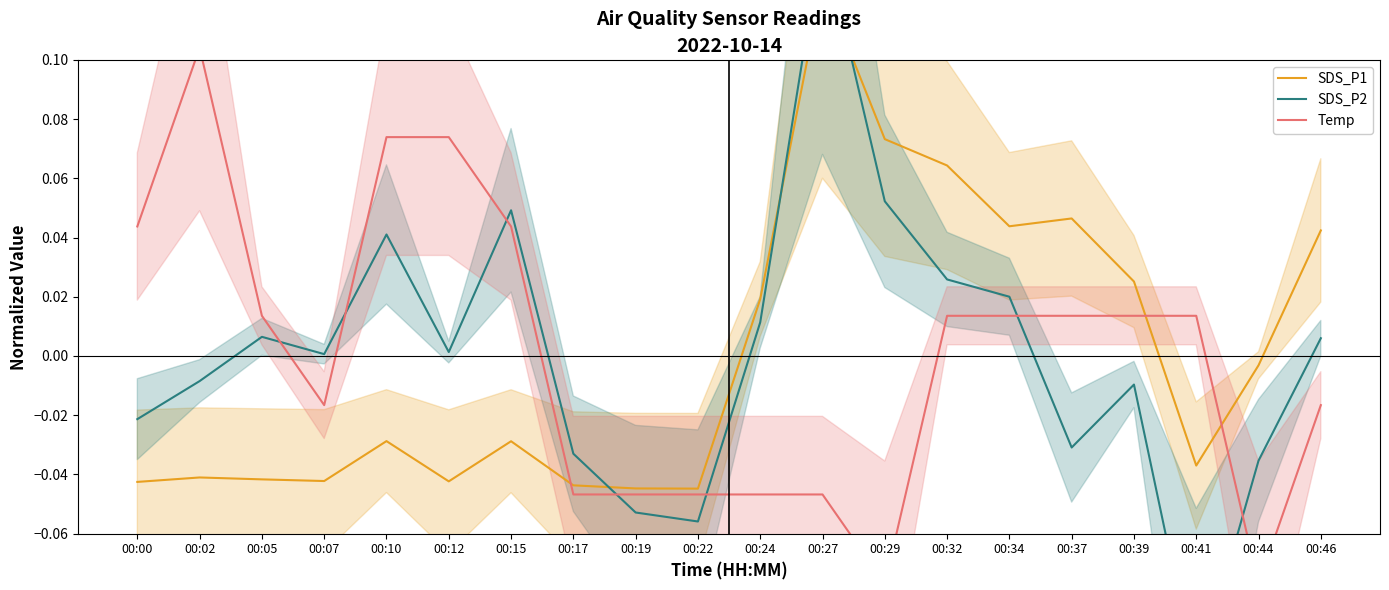

How many interior local peaks does the SDS_P1 series have?

5